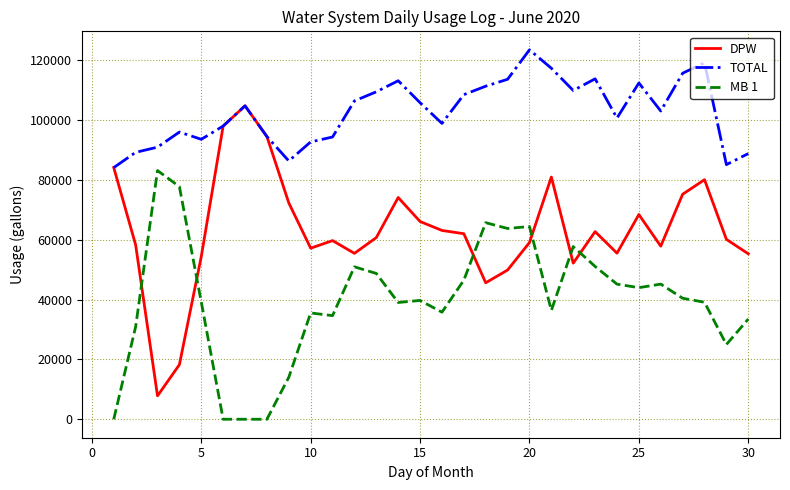

How many categories are shown in the chart?

30